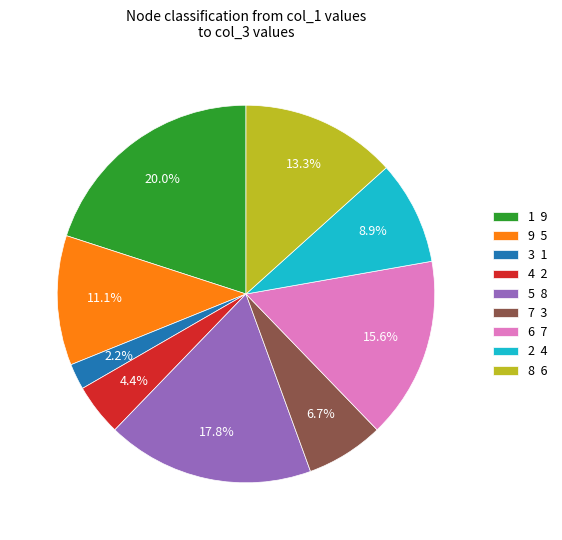

Count the number of slices in the pie.

9